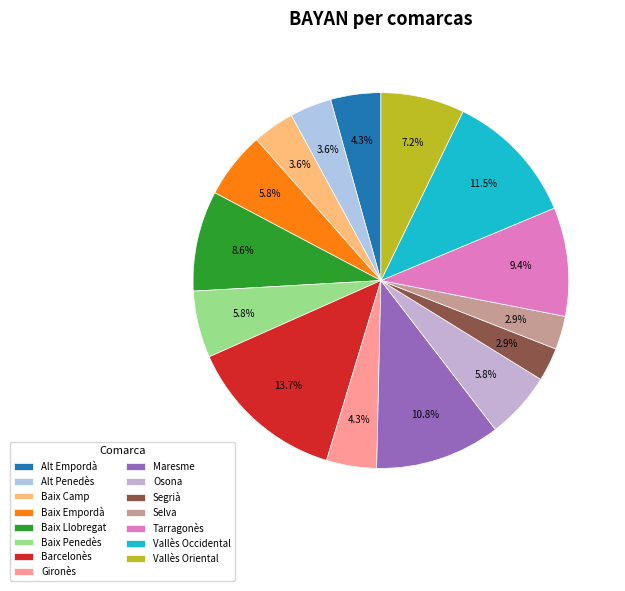

Does Baix Camp represent more than half of the total?

No